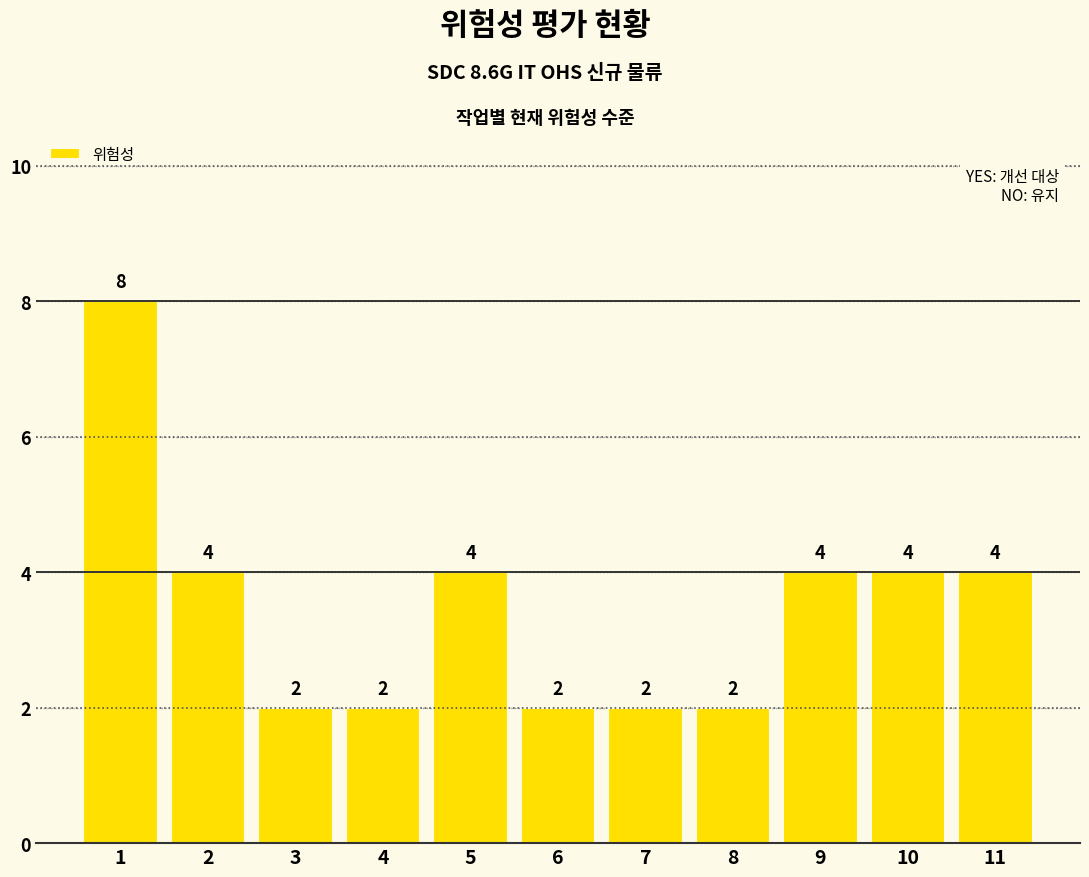

Is it true that the value at 5 is 4?

True